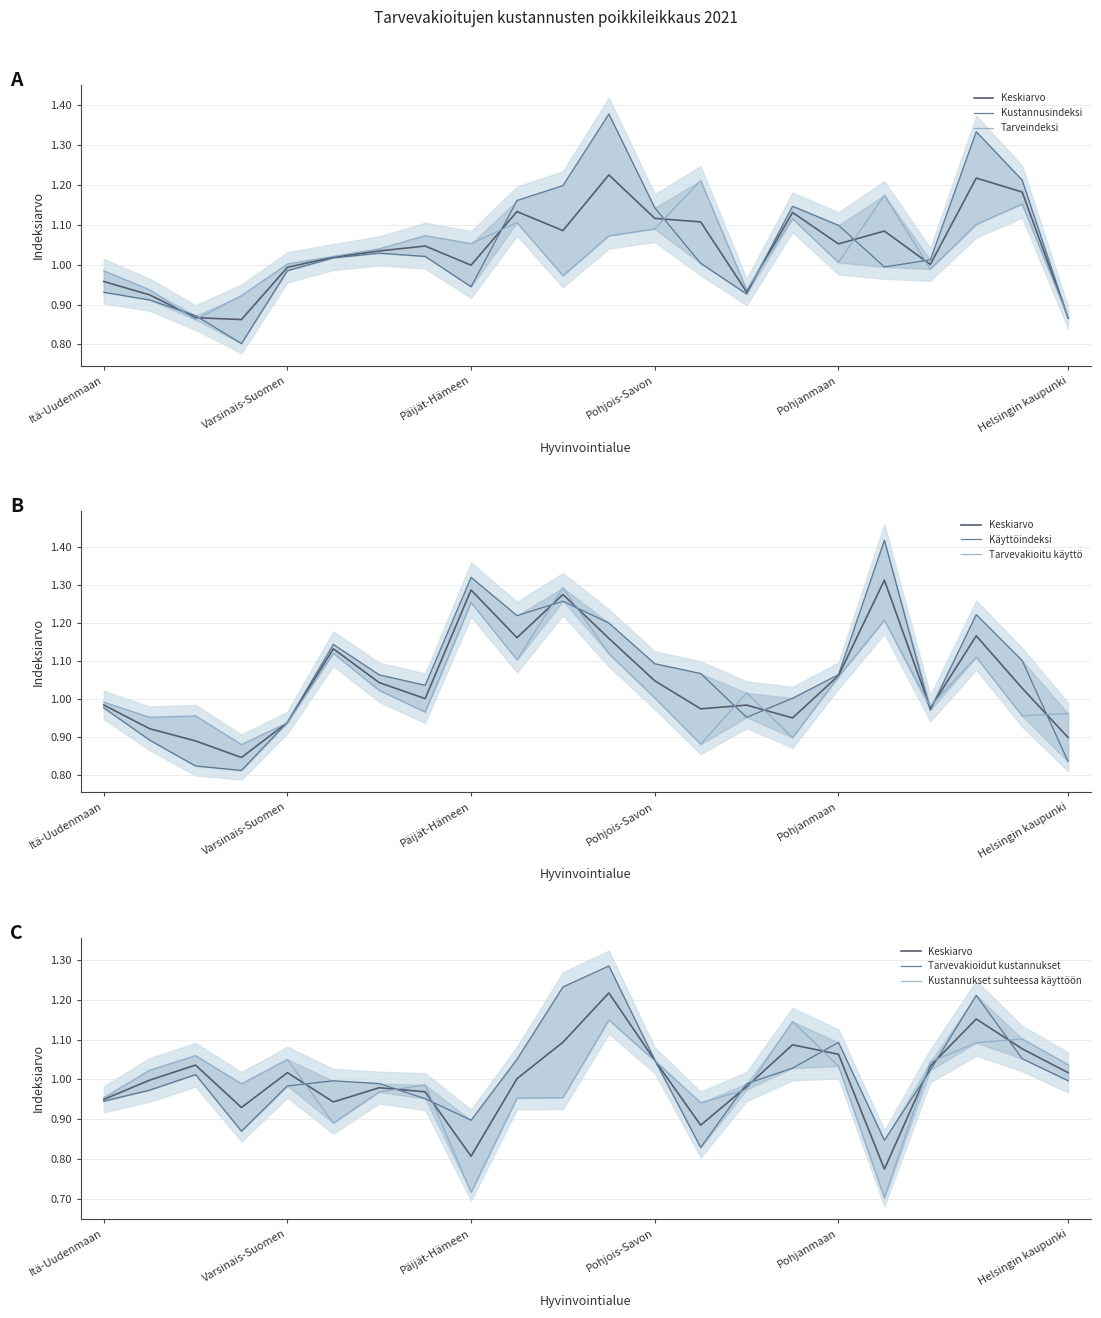

The value of Tarvevakioidut kustannukset at Keski-Suomen is 1.0. True or false?

True